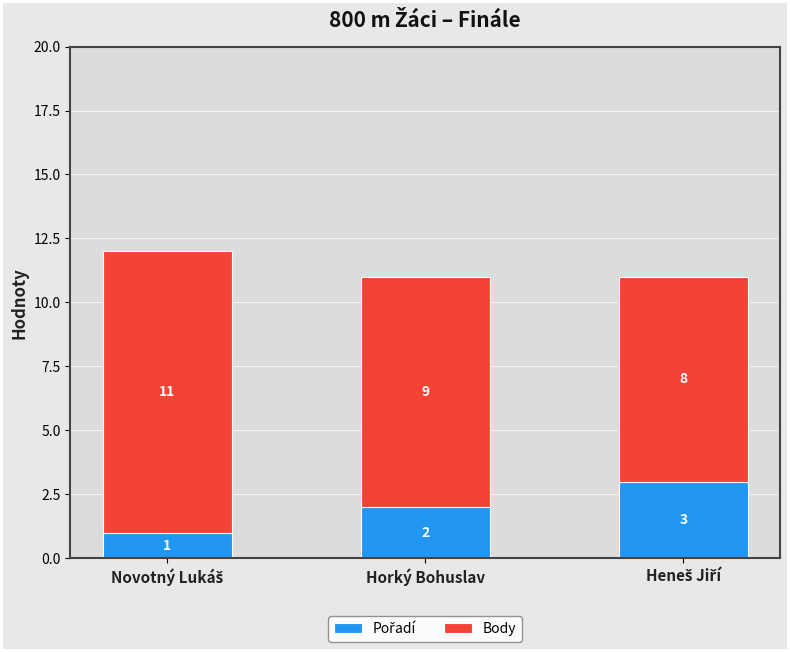

Rank the categories by Pořadí value from highest to lowest.

Heneš Jiří, Horký Bohuslav, Novotný Lukáš